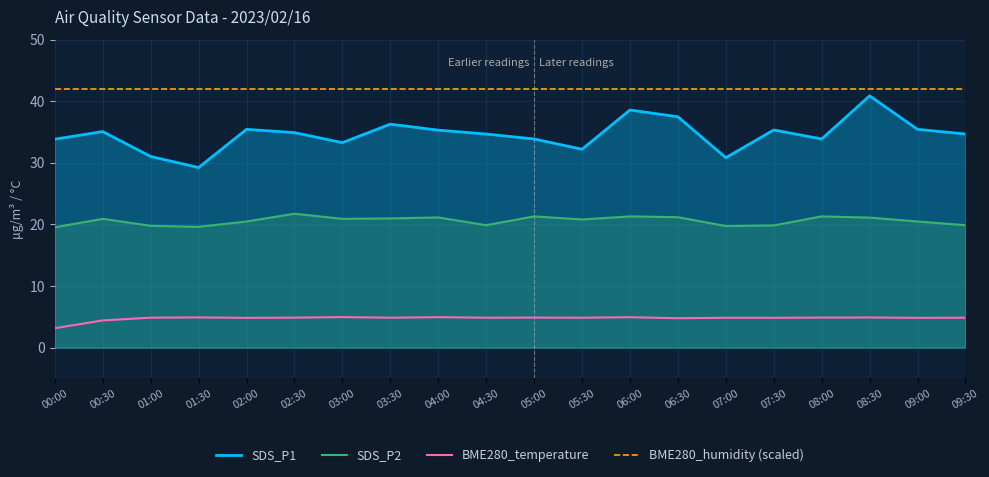

Which series has the widest spread of values?

SDS_P1